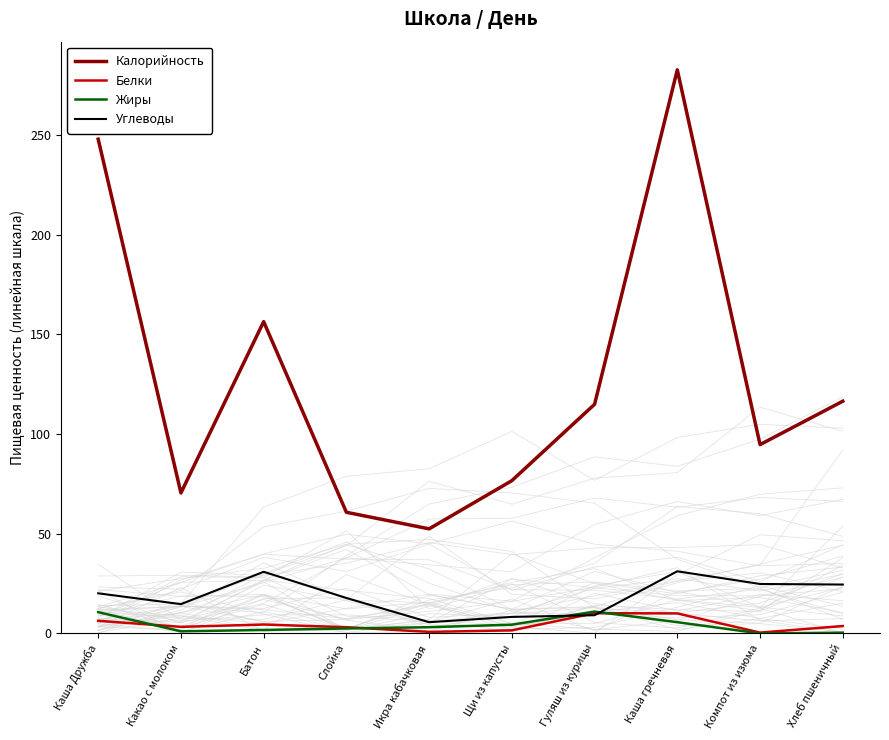

The Жиры series shows 1.3 at Щи из капусты. True or false?

False